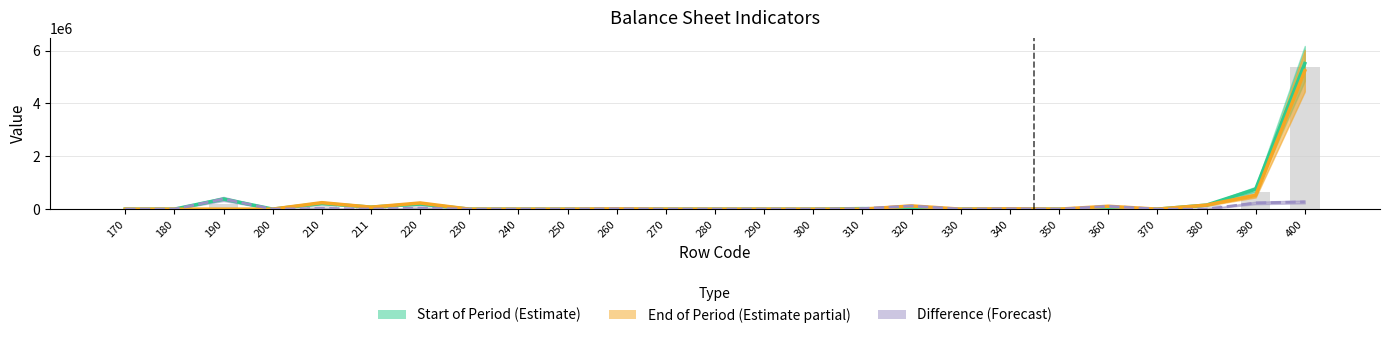

Which series has the widest spread of values?

Start of Period (Estimate)